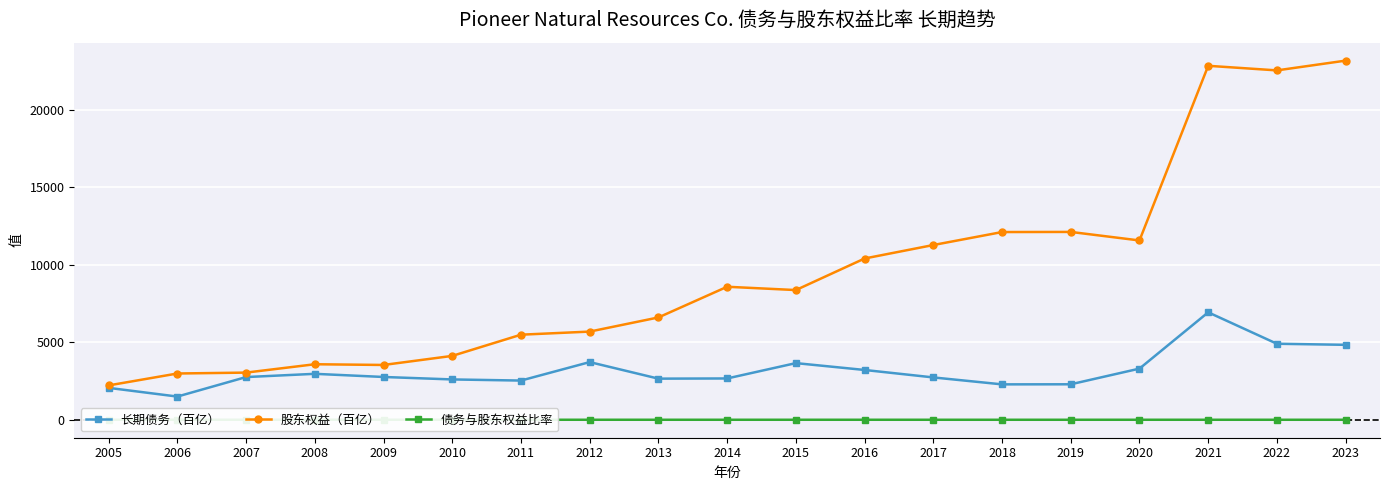

Rank the series by their average value, from lowest to highest.

债务与股东权益比率, 长期债务（百亿）, 股东权益（百亿）